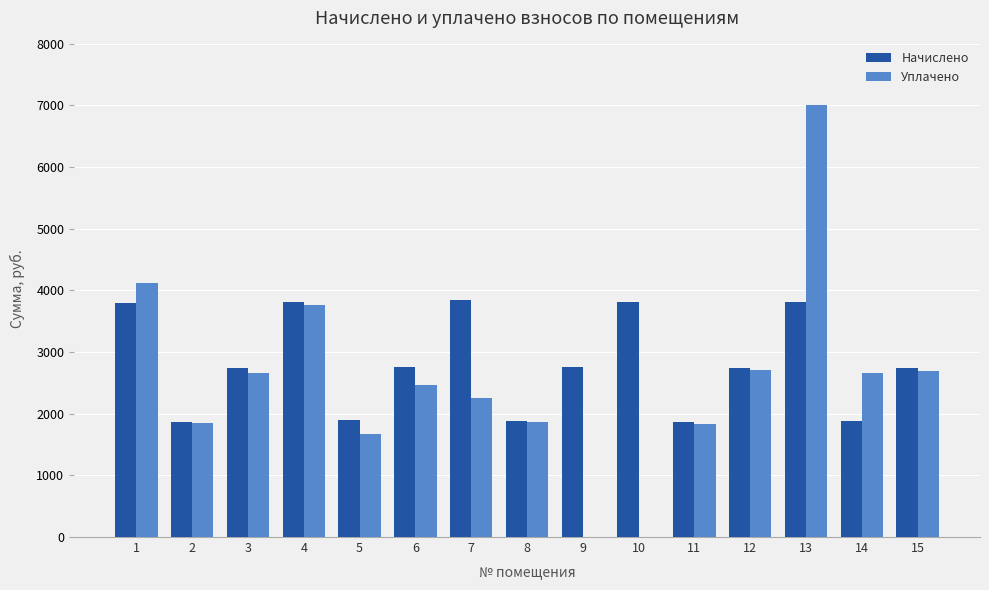

The value of Уплачено at 5 is 1666.3. True or false?

True